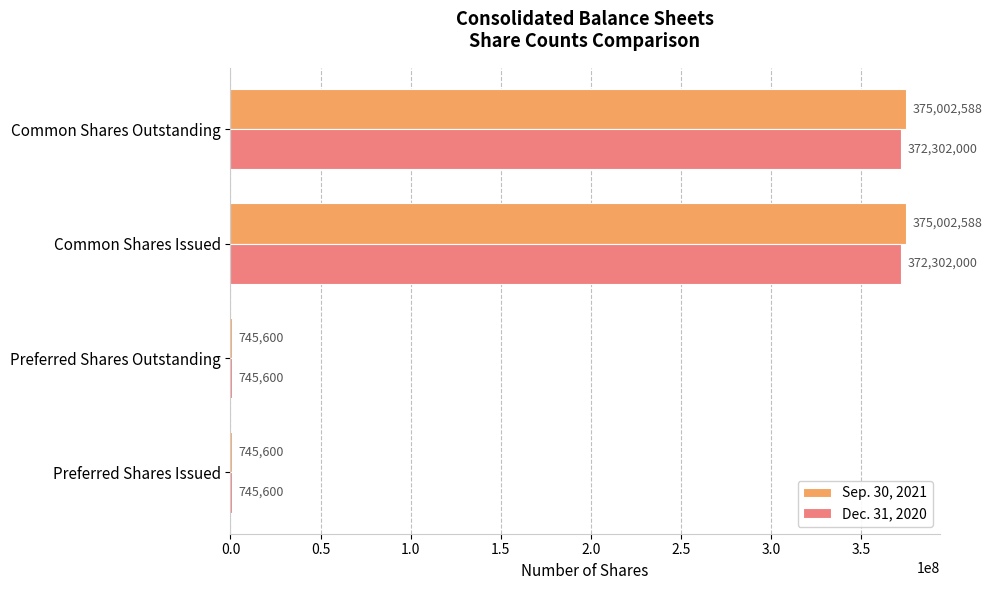

What is the maximum value for Dec. 31, 2020?

372302000